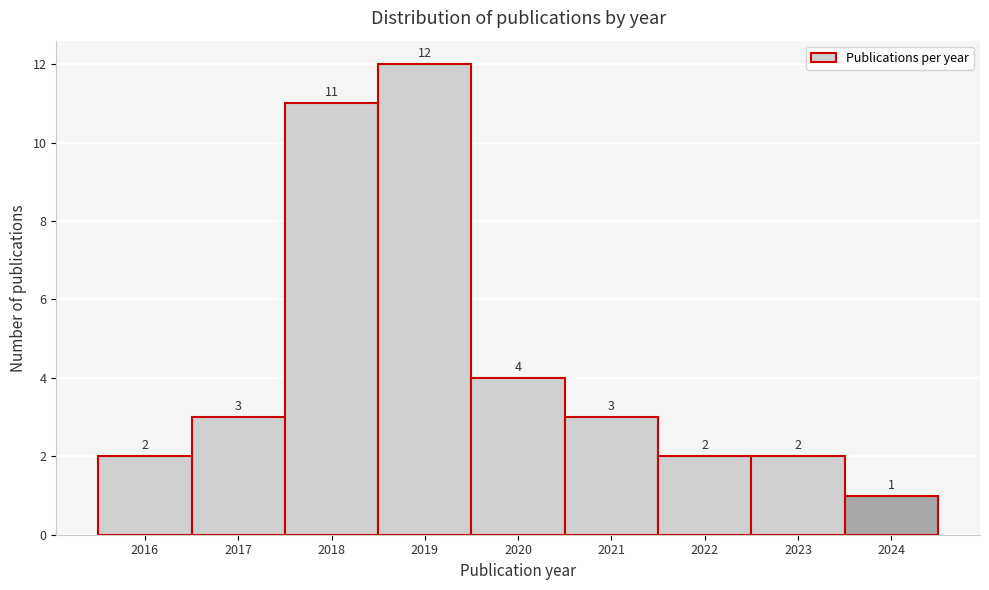

Reading left to right, transcribe this chart: for each bar, give the range it covers on the x-axis and its height.

2015.5 to 2016.5: 2
2016.5 to 2017.5: 3
2017.5 to 2018.5: 11
2018.5 to 2019.5: 12
2019.5 to 2020.5: 4
2020.5 to 2021.5: 3
2021.5 to 2022.5: 2
2022.5 to 2023.5: 2
2023.5 to 2024.5: 1